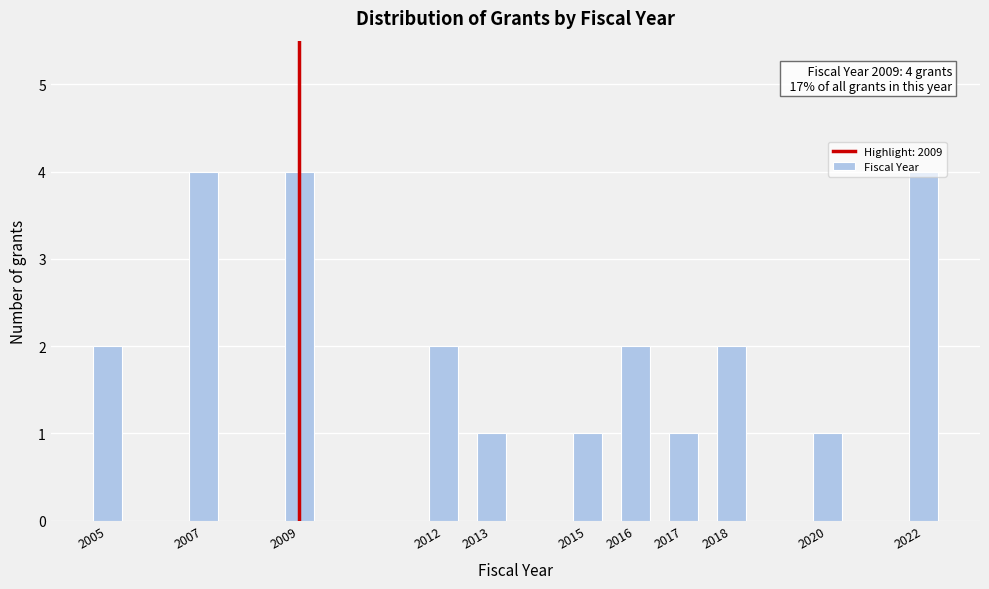

Which has a higher value, 2005 or 2013?

2005